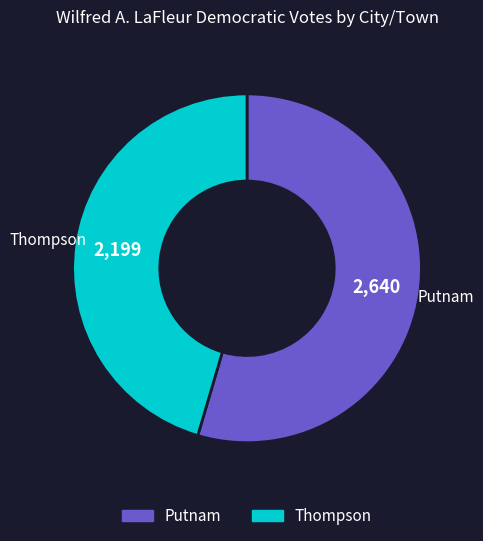

Between Putnam and Thompson, which is larger?

Putnam